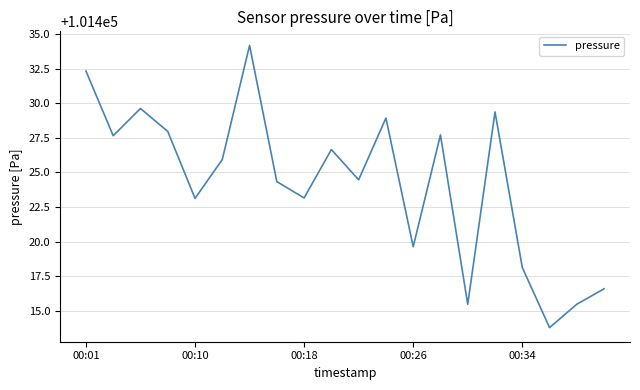

What is the maximum value shown in the chart?

101434.2